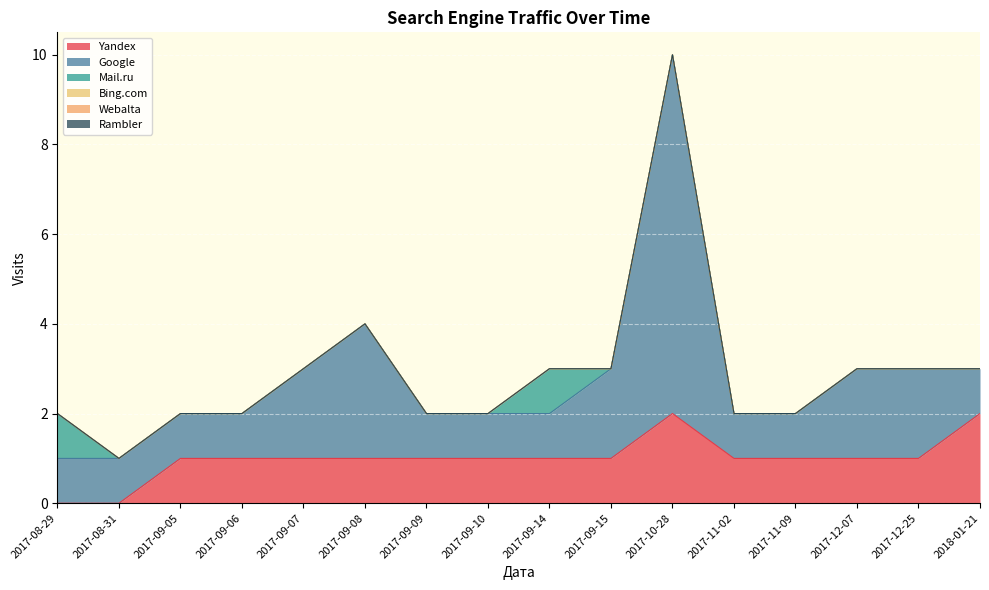

What are all the series names shown in the legend?

Yandex, Google, Mail.ru, Bing.com, Webalta, Rambler